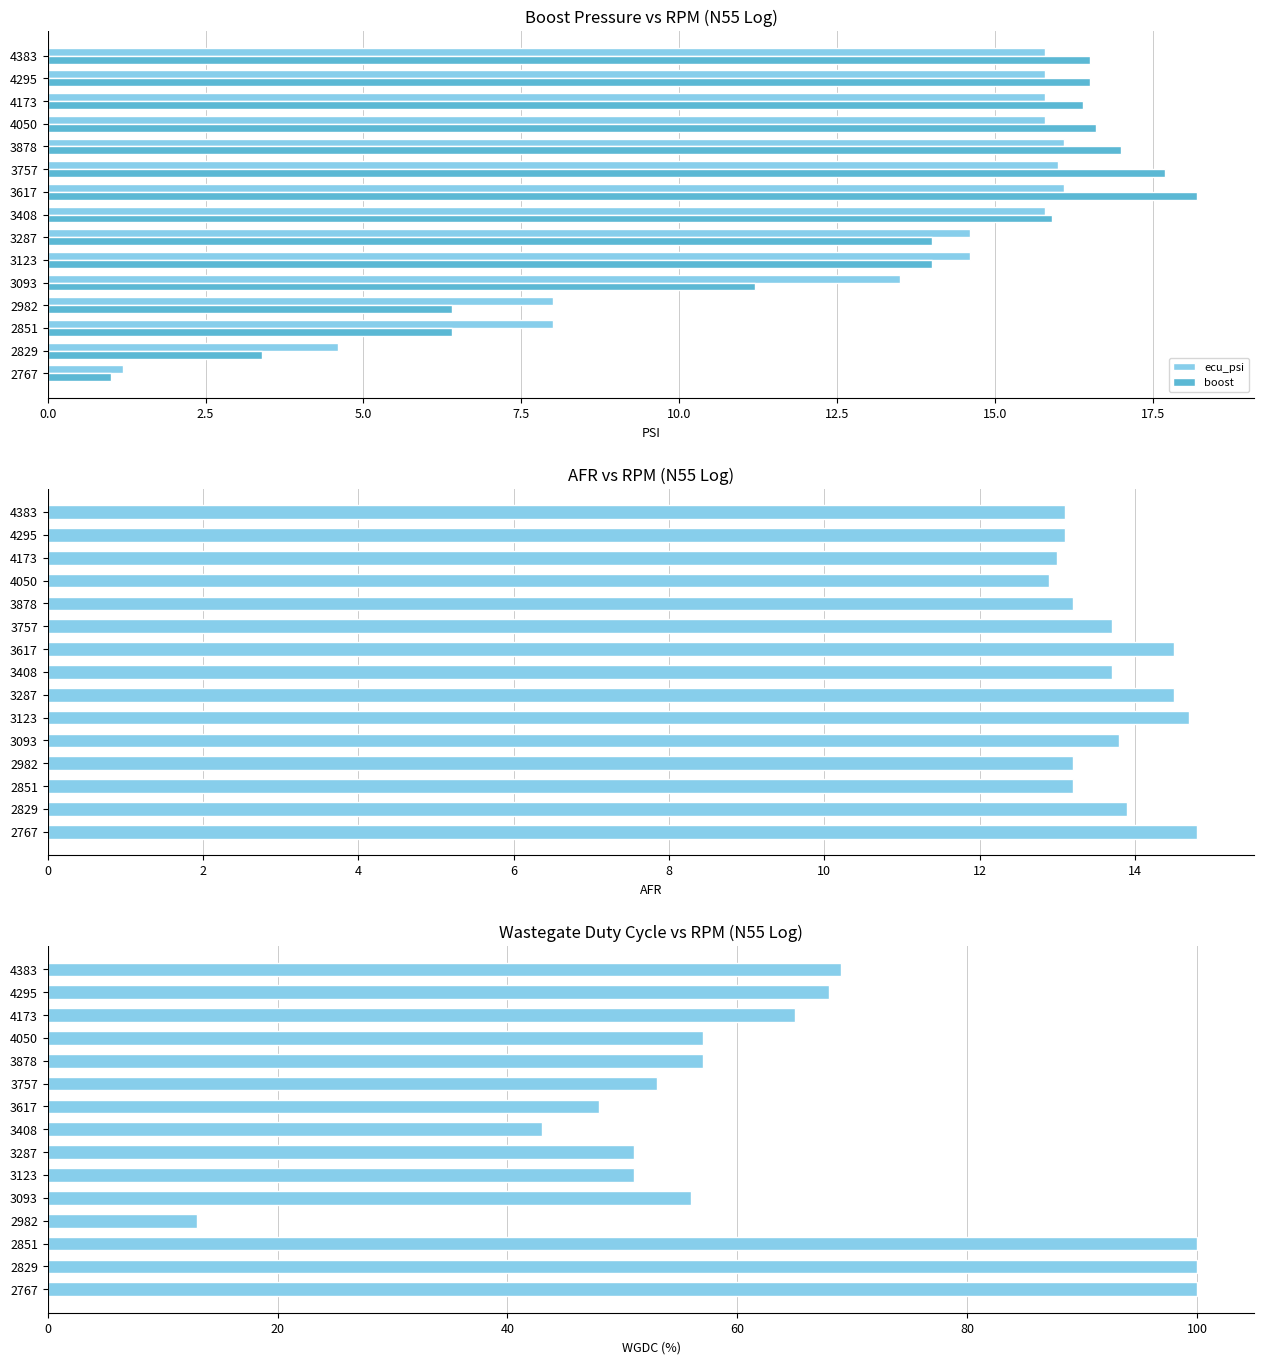

Which series has the widest spread of values?

wgdc